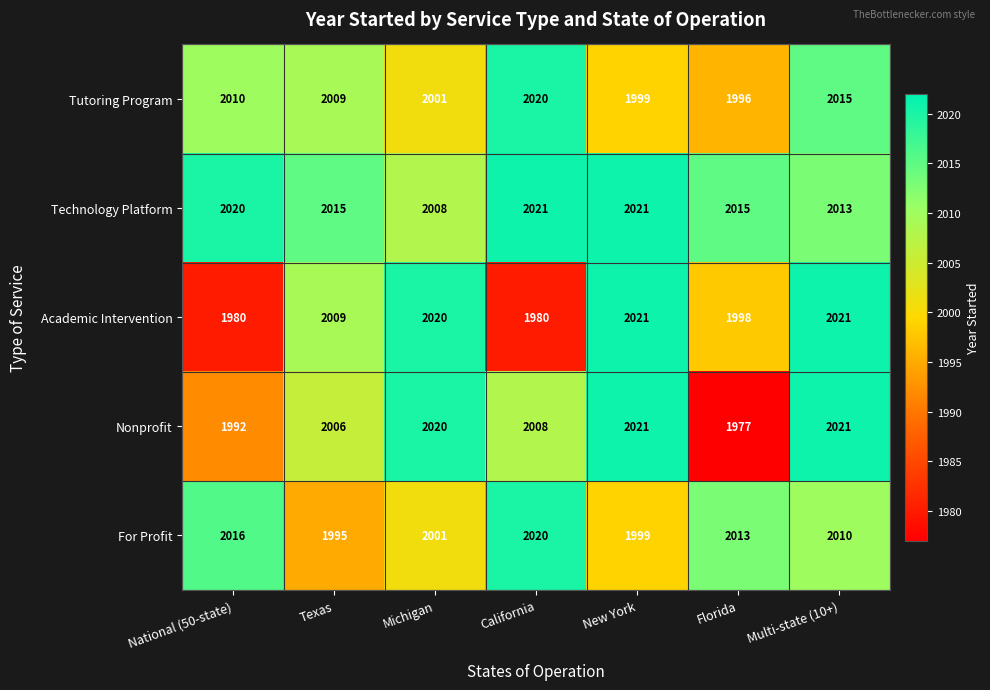

How many data points does each series have?

7